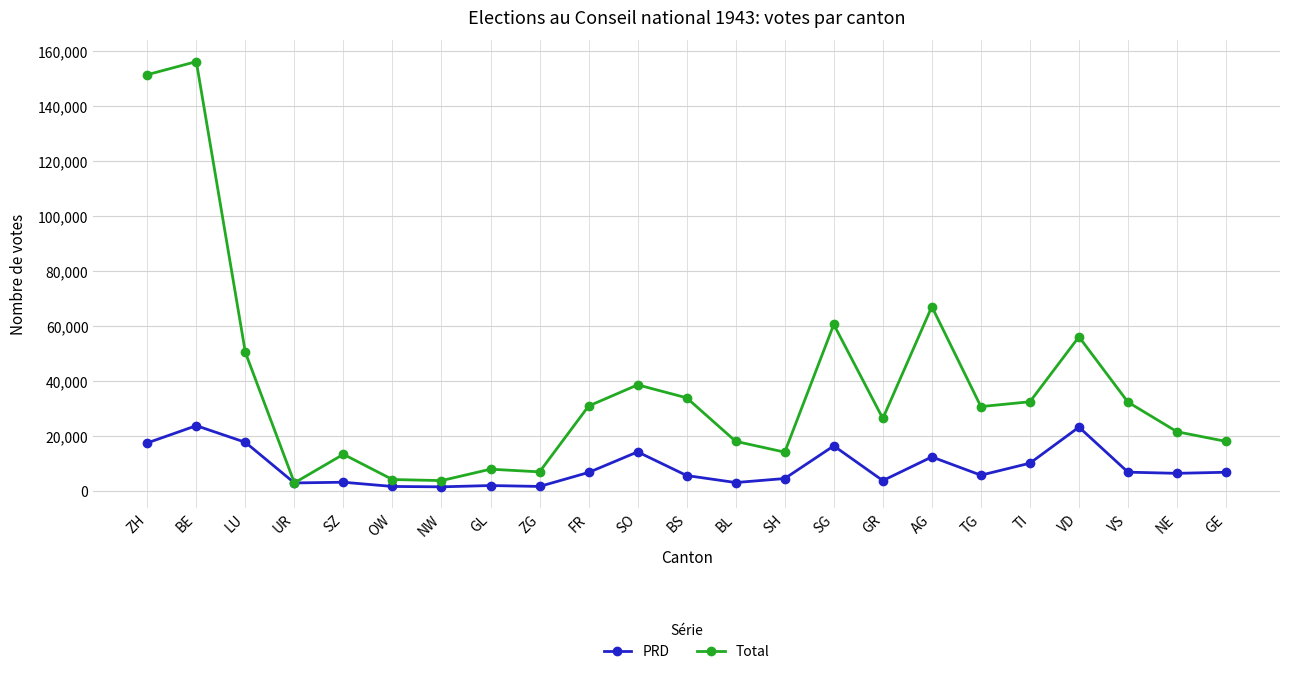

At which category does the chart reach its peak across all series?

BE